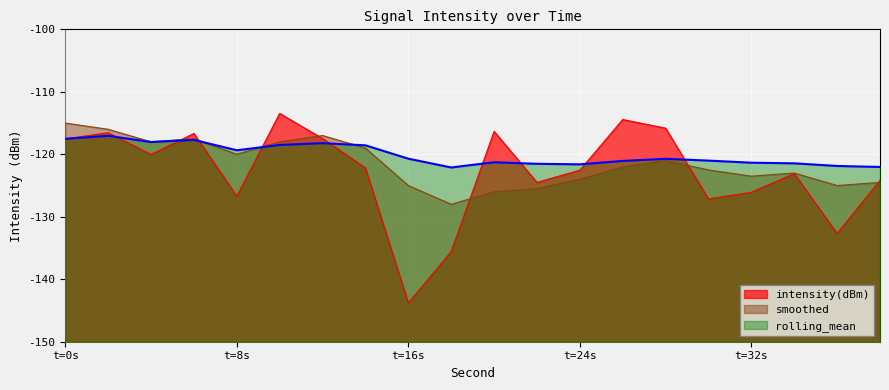

What are all the series names shown in the legend?

intensity(dBm), smoothed, rolling_mean